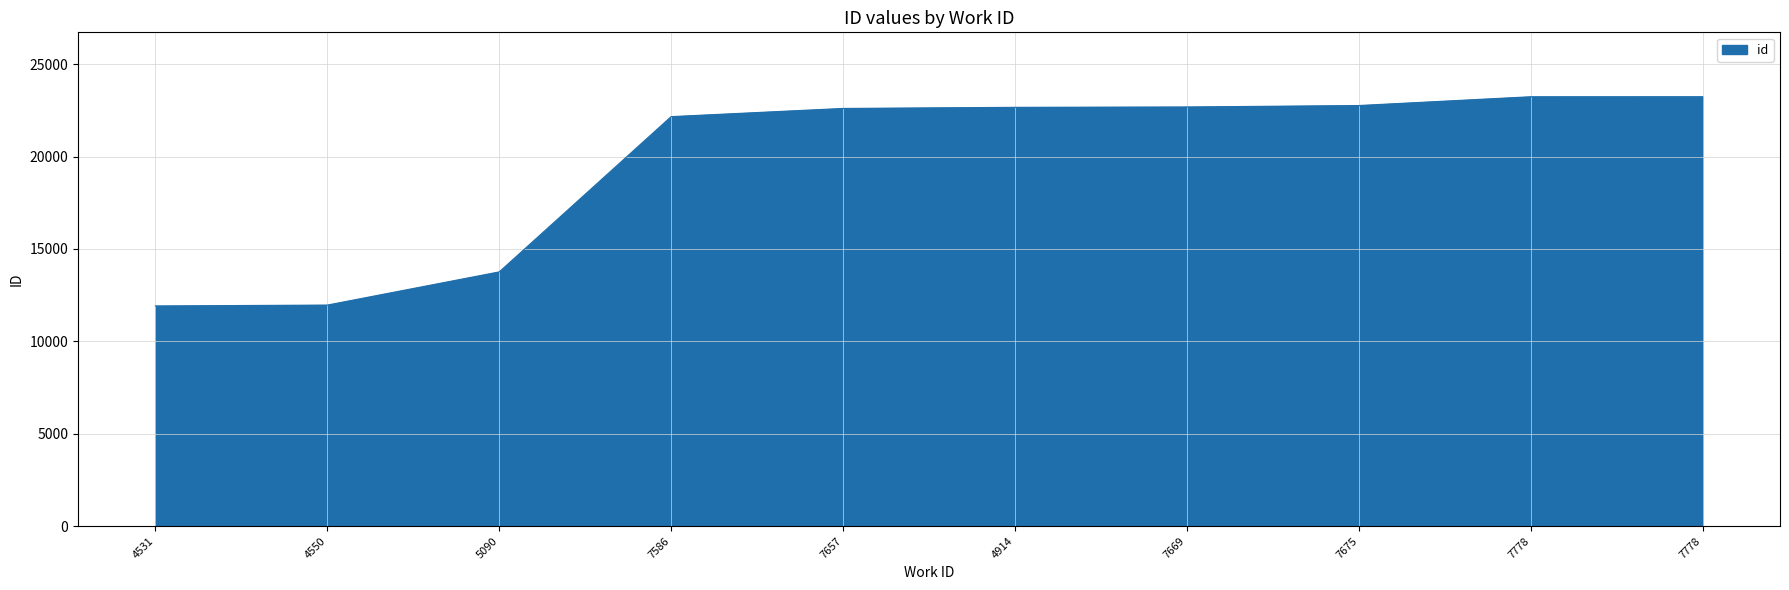

Count the number of data series in this chart.

1